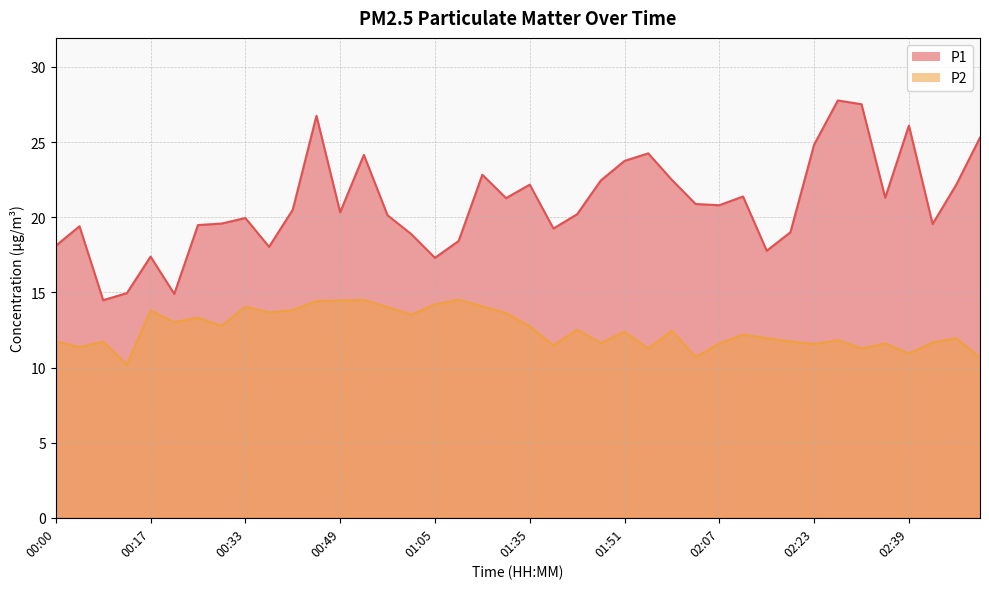

What position from the left is 02:43?

38